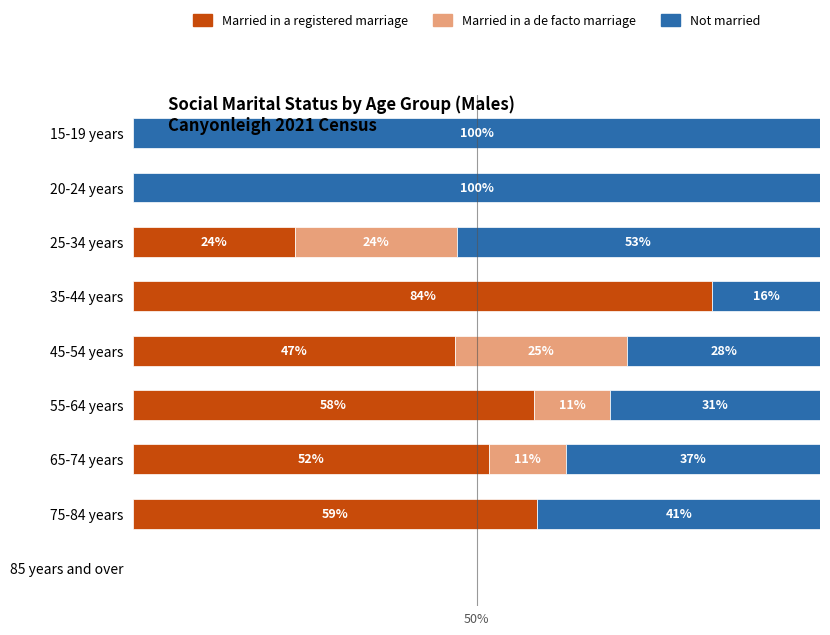

Which category has the highest value in the Married in a registered marriage series?

35-44 years